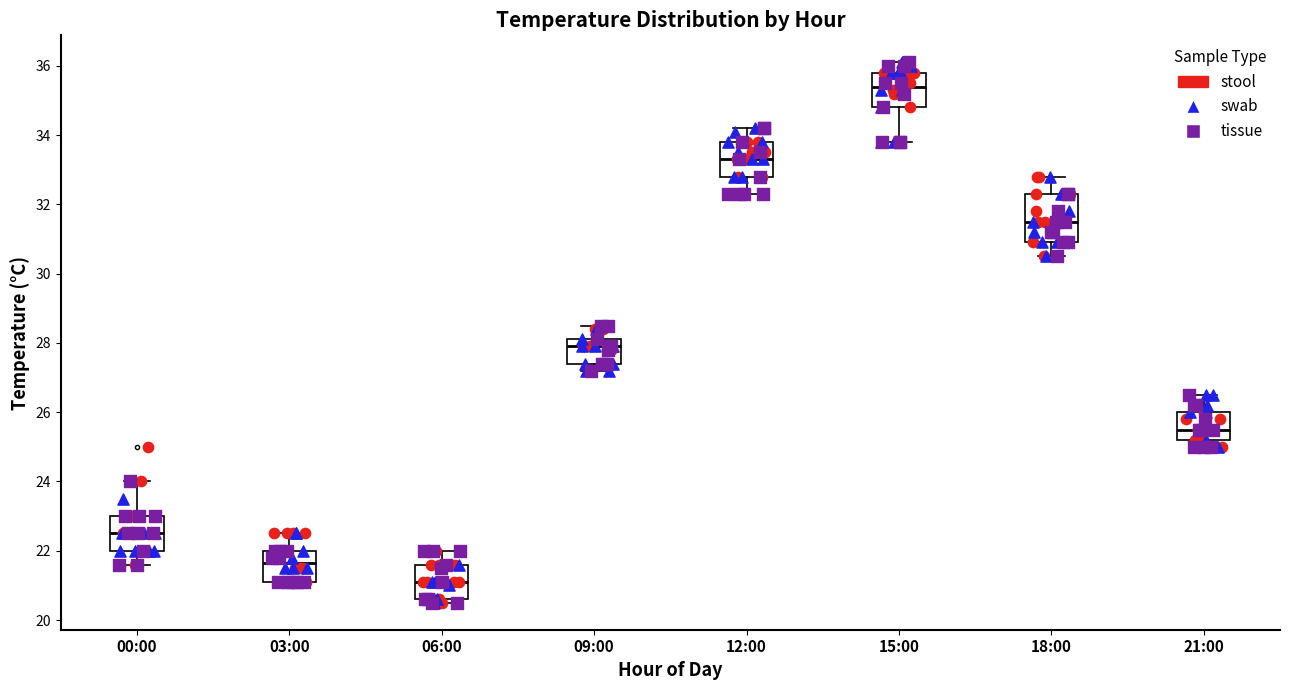

Which box's median line is the highest?

15:00